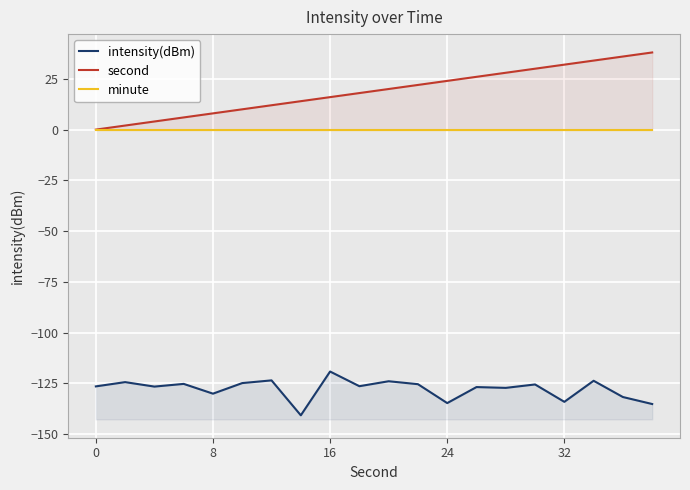

The second series shows 19.4 at 17. True or false?

False